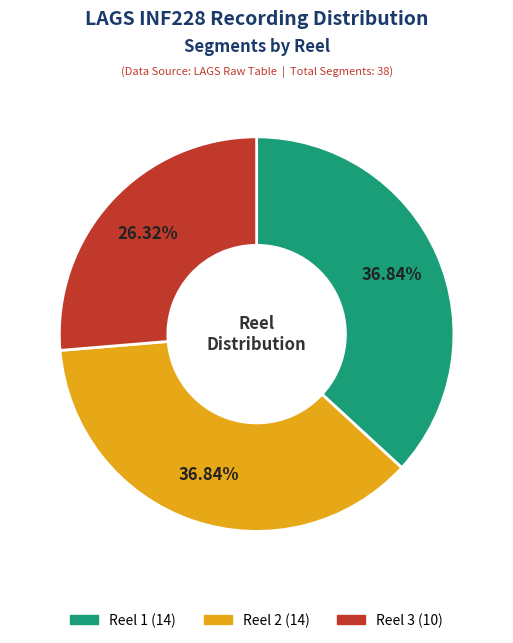

True or false: Reel 2 accounts for 32% of the total.

False